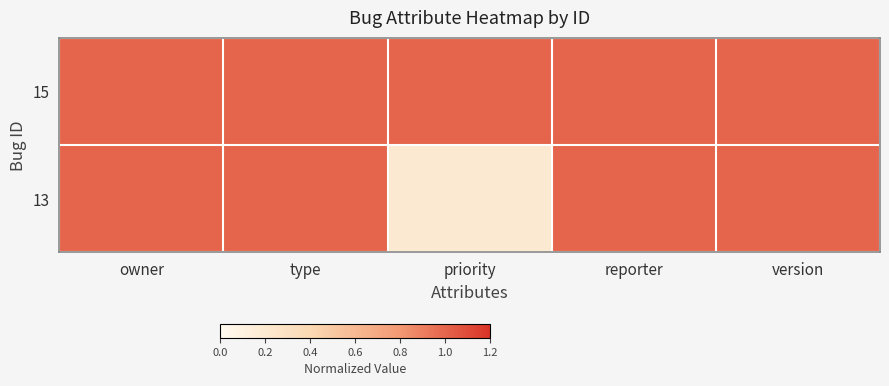

List the series in order of their overall mean, lowest first.

13, 15